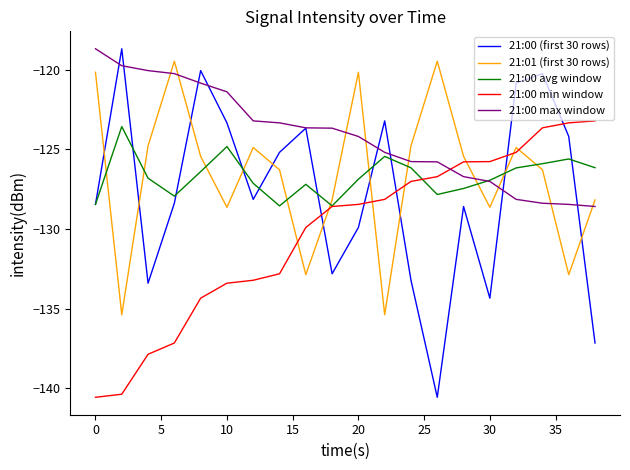

Which series has the largest range (max minus min)?

21:00 (first 30 rows)